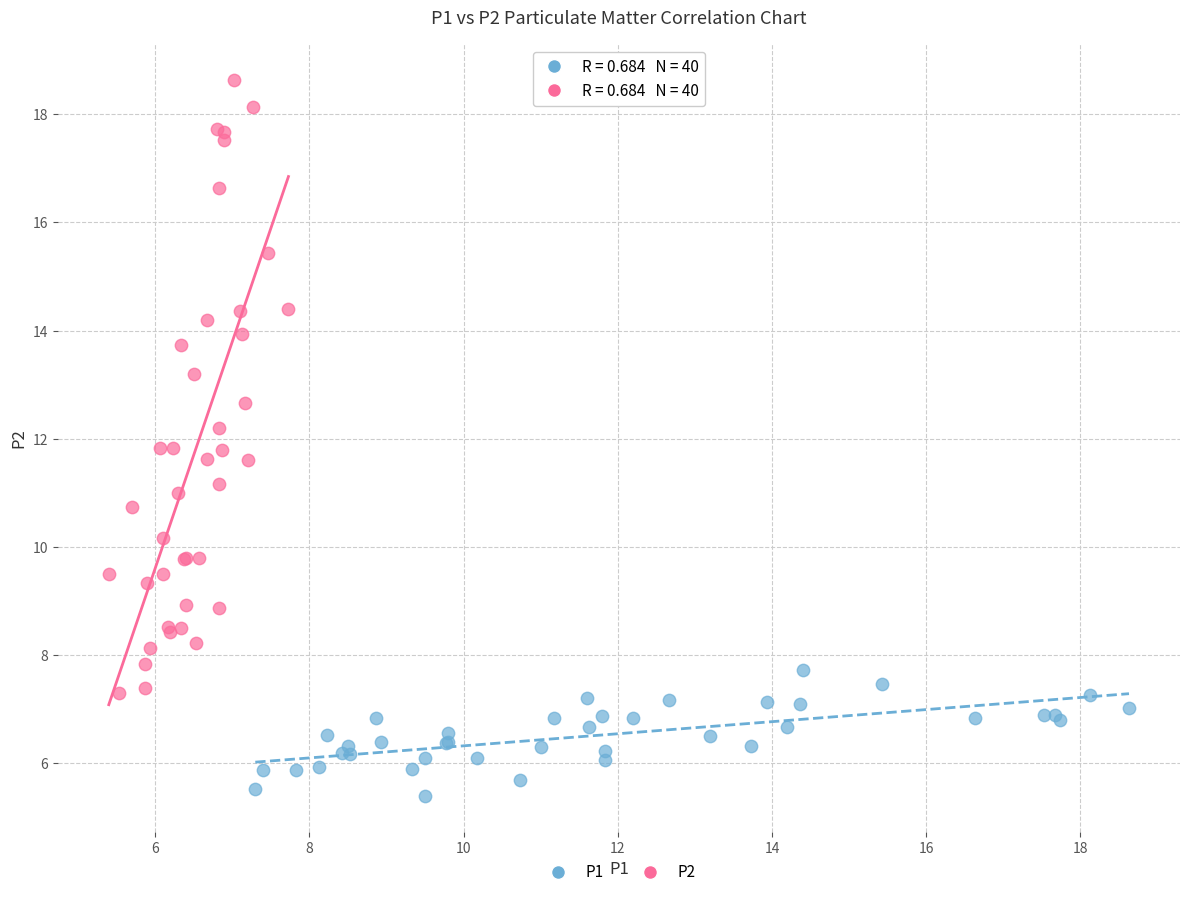

Which series has the largest Y range (max minus min)?

P2